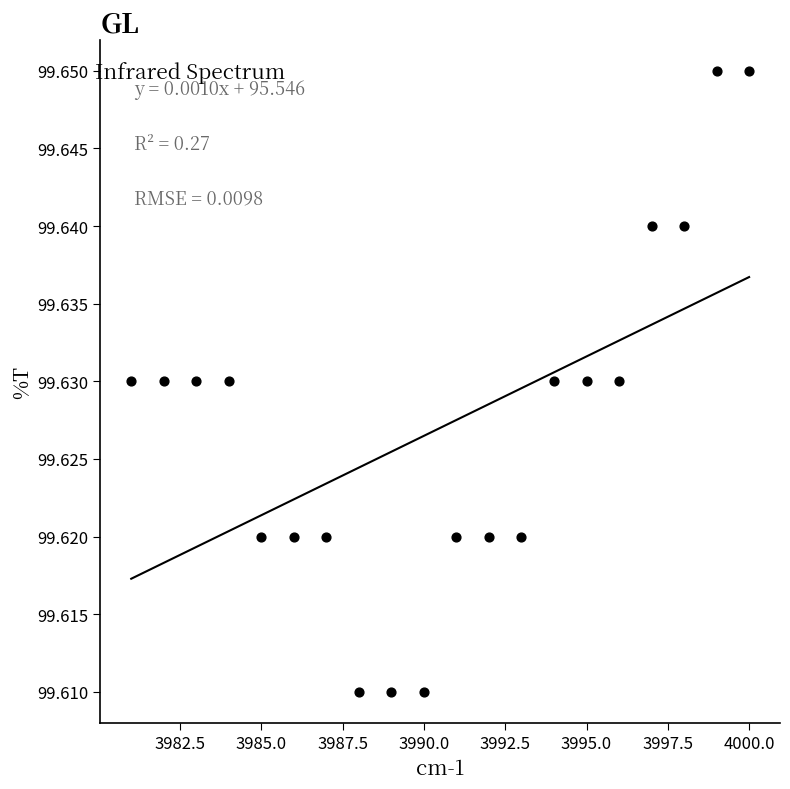

What is the range of X values (max minus min)?

19.0